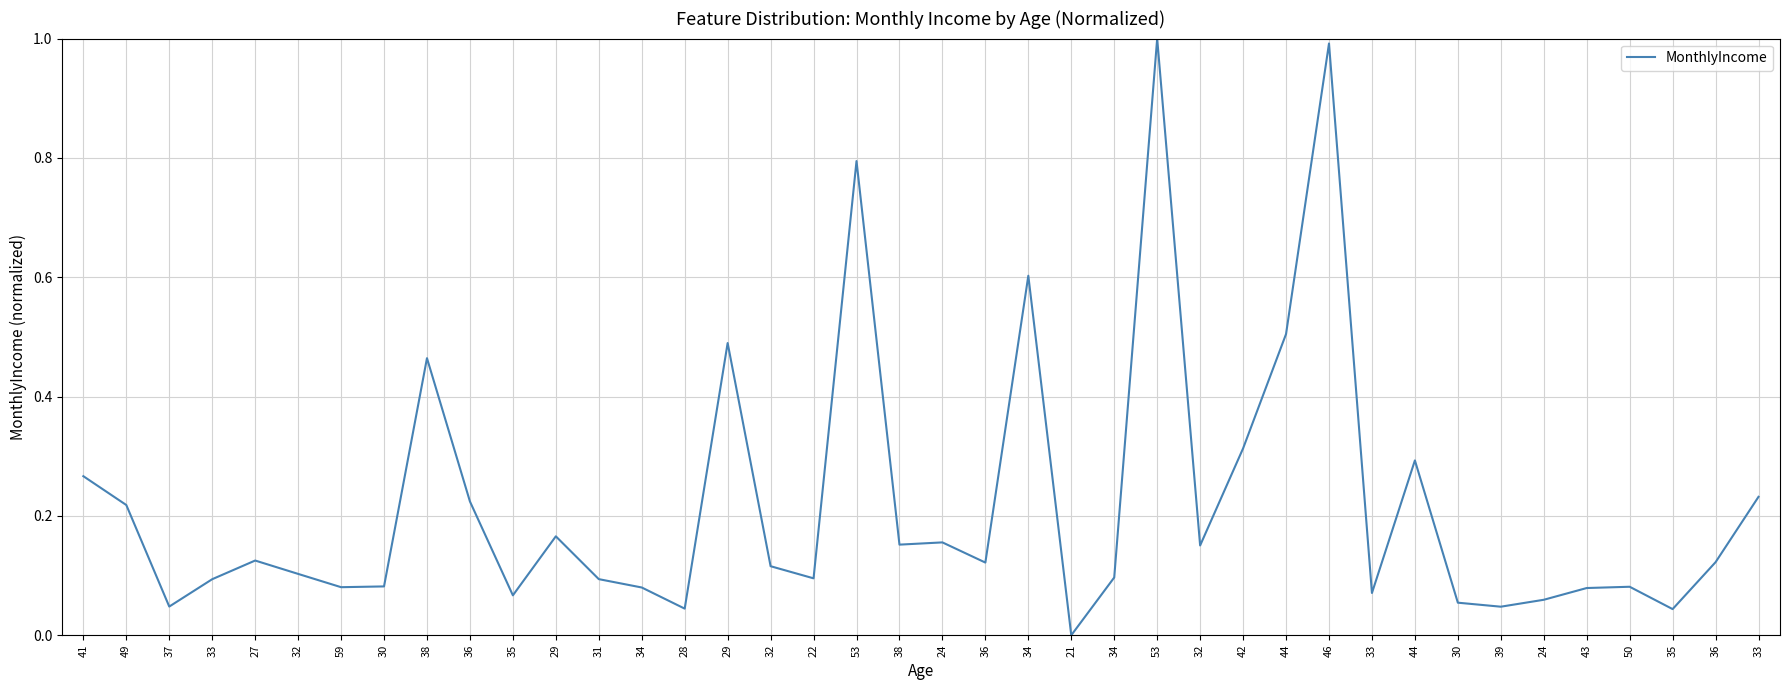

What is the value of the 18th point from the left?

0.1